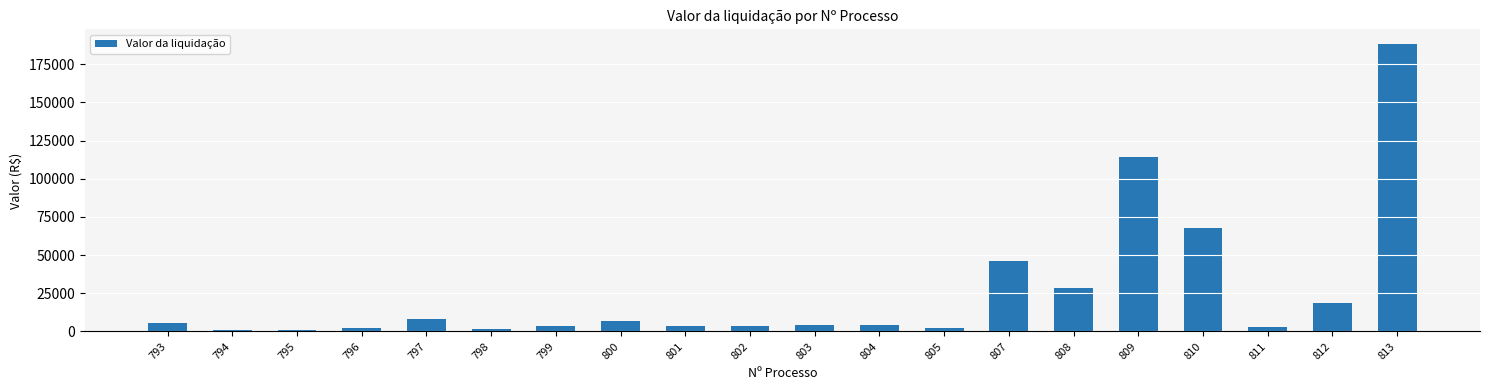

What is the value of the 6th bar from the left?

1500.0